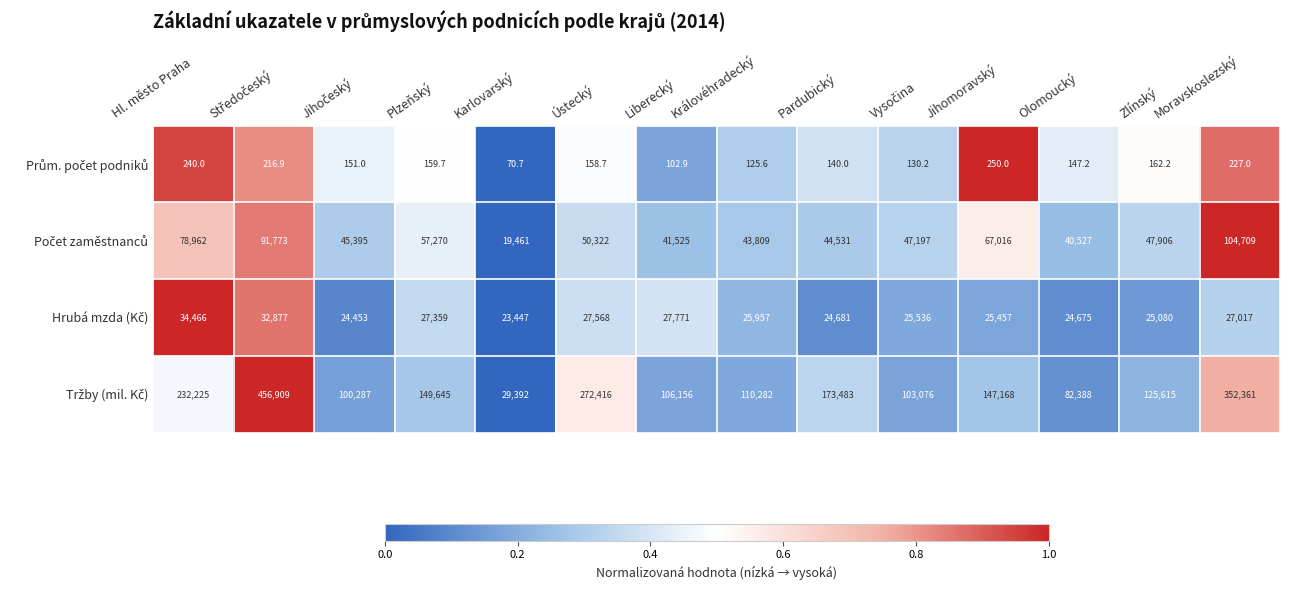

What is the spread (max minus min) of values at Karlovarský?

29321.3